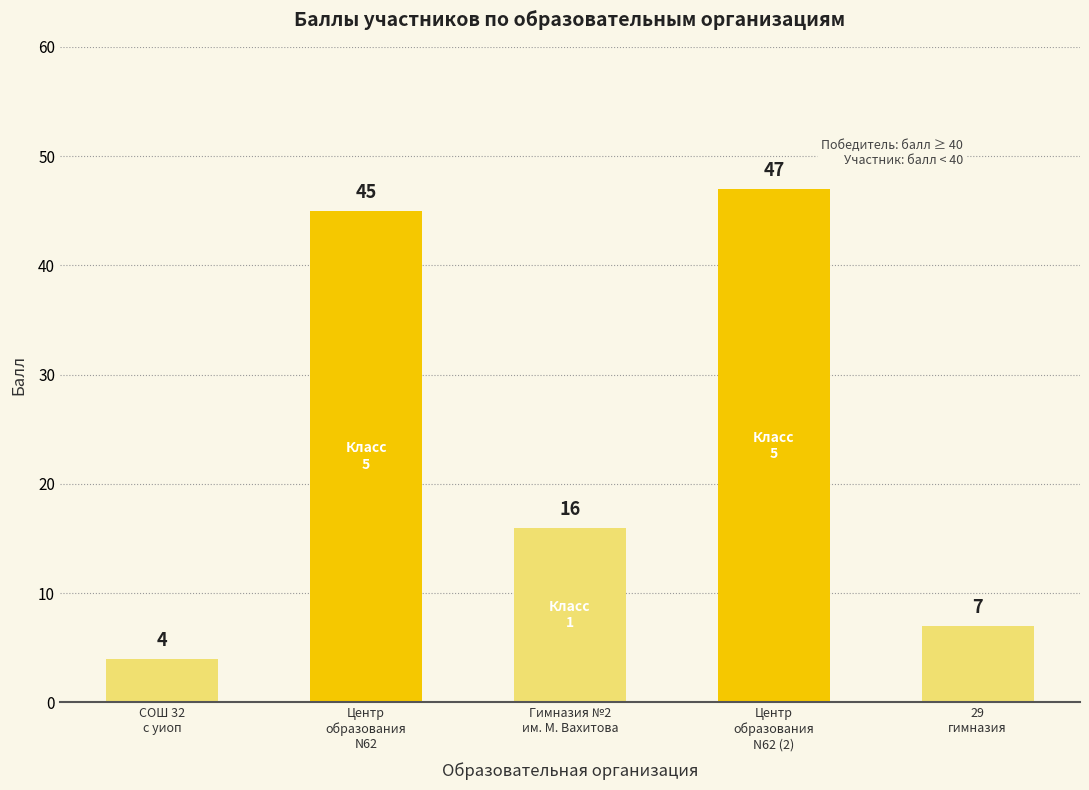

Where does the data first go above 16?

Центр
образования
N62